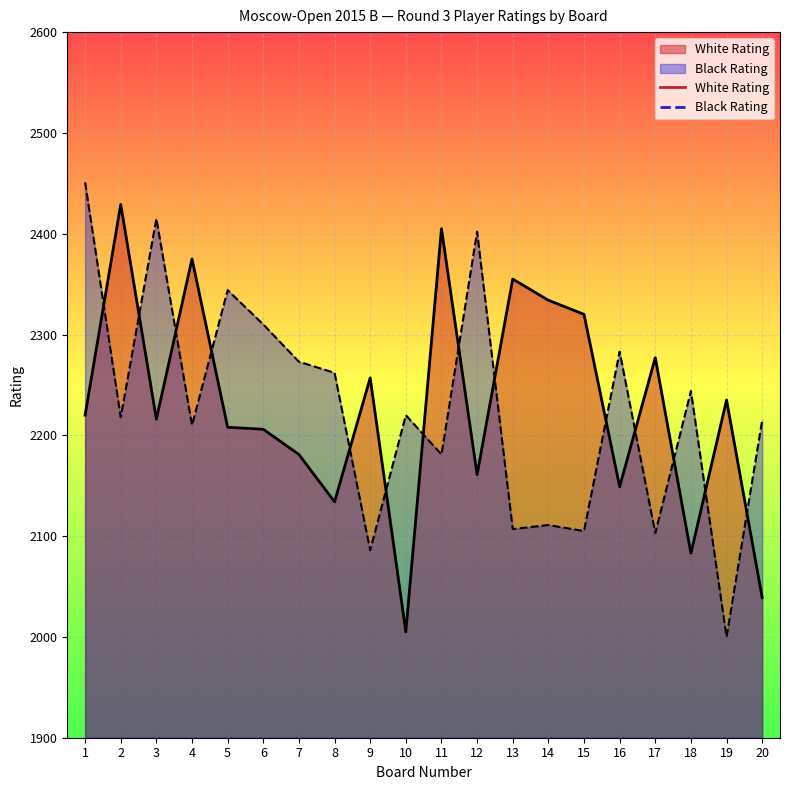

Which series has the largest total across all categories?

White Rating